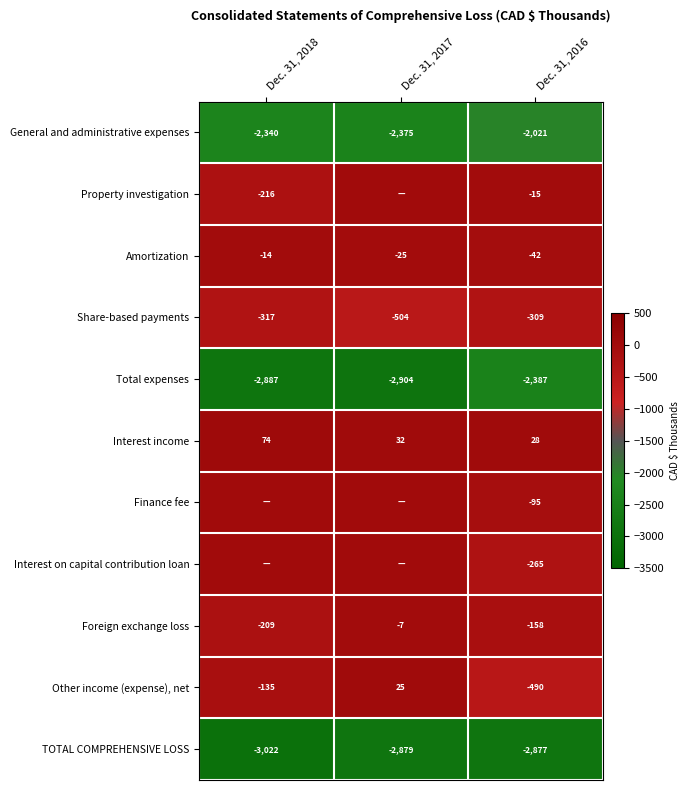

Is it true that Amortization equals -7 at Dec. 31, 2017?

False